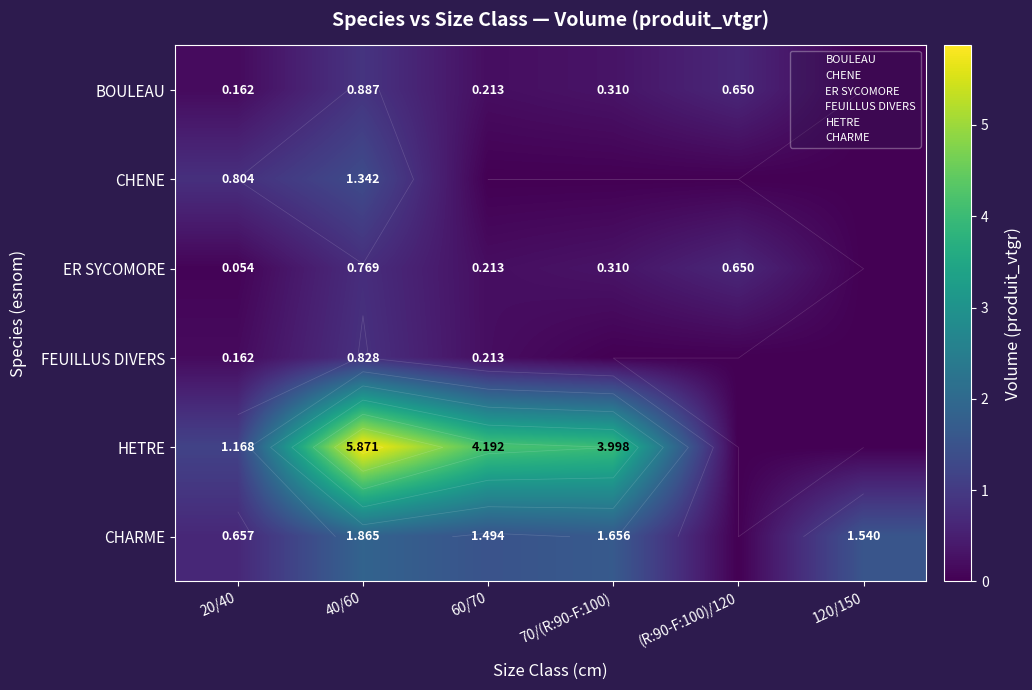

How many series are shown in this chart?

6